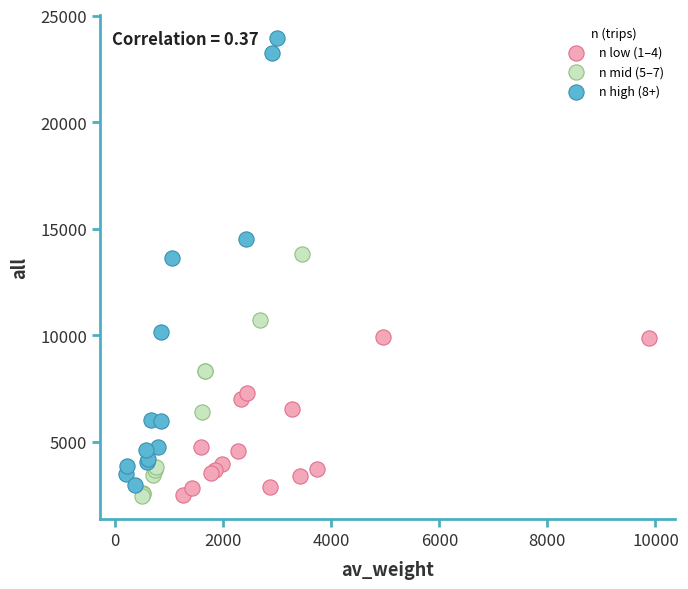

Which series has the widest spread of Y values?

n high (8+)